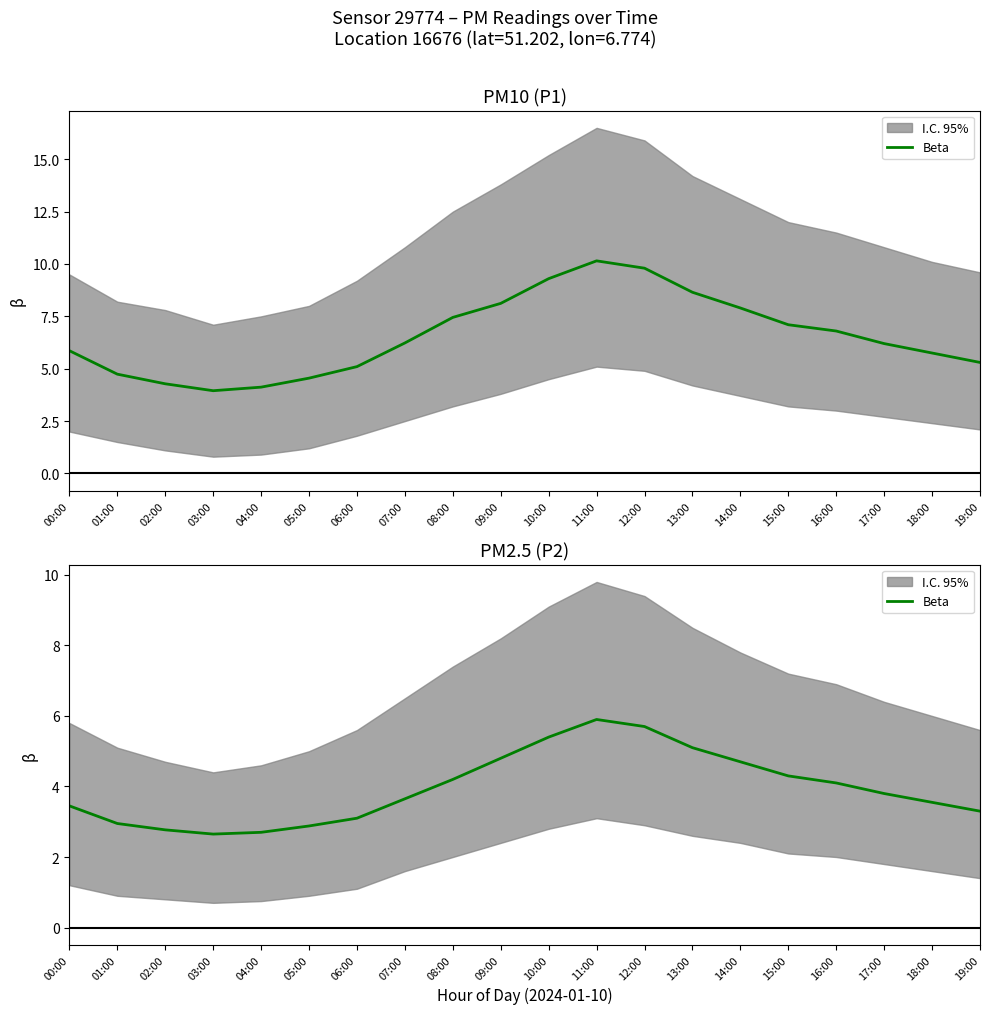

The chart shows a value of 0.8 at 18:00. True or false?

False